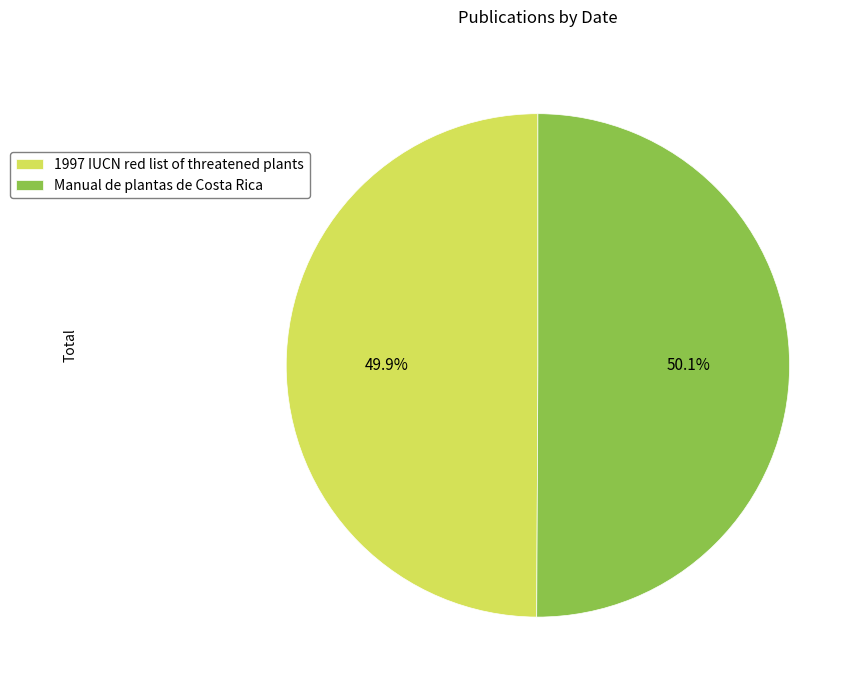

To the nearest percent, what percentage of the pie is Manual de plantas de Costa Rica?

50%